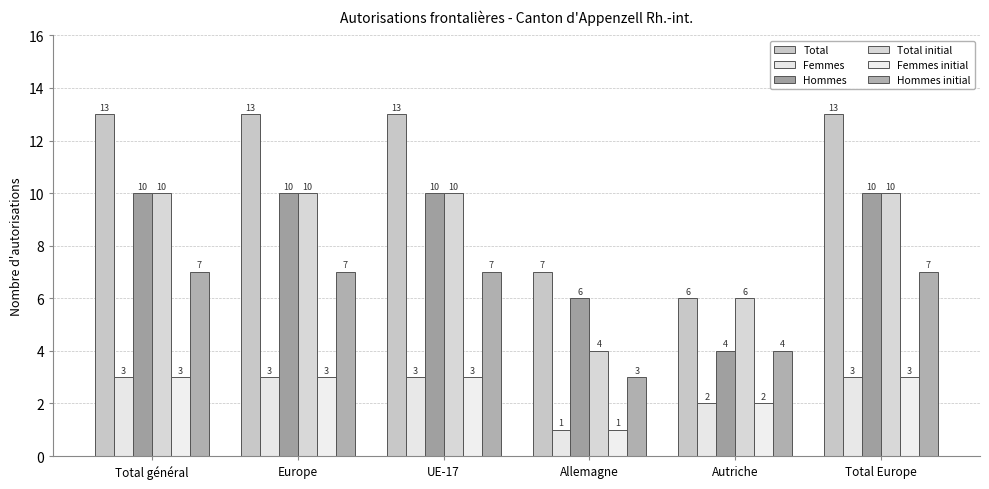

List the labels in order of Femmes initial value, largest first.

Total général, Europe, UE-17, Total Europe, Autriche, Allemagne